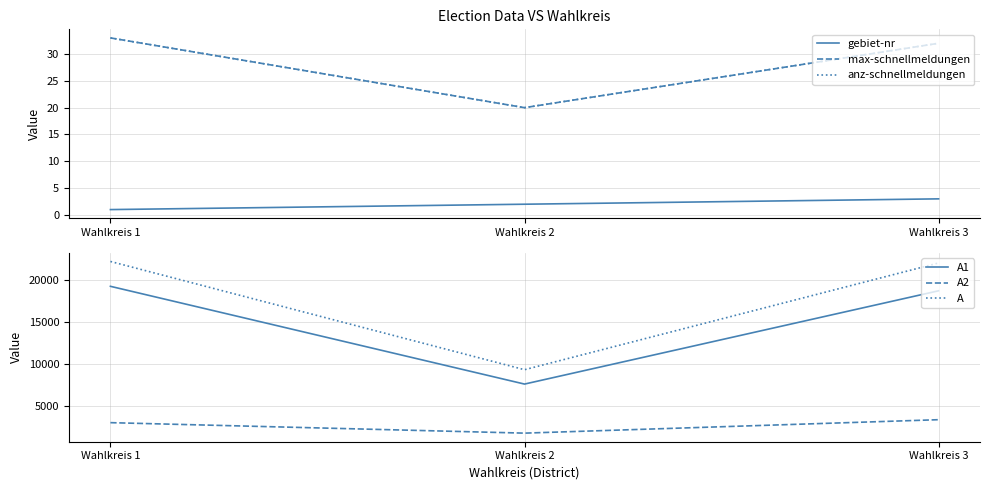

What is the difference between the highest and lowest values at Wahlkreis 1?

22222